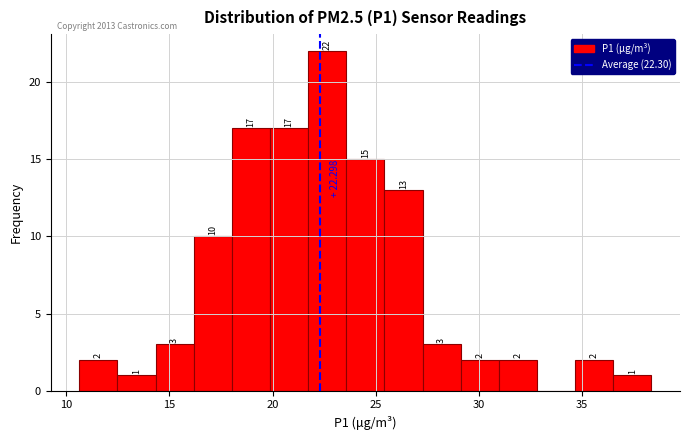

Read against the x-axis, roughly where is the centre of the tallest bar?

22.5